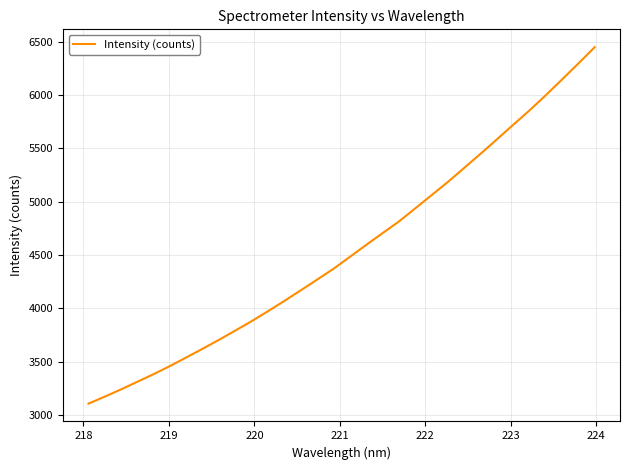

What is the greatest value displayed?

6449.2